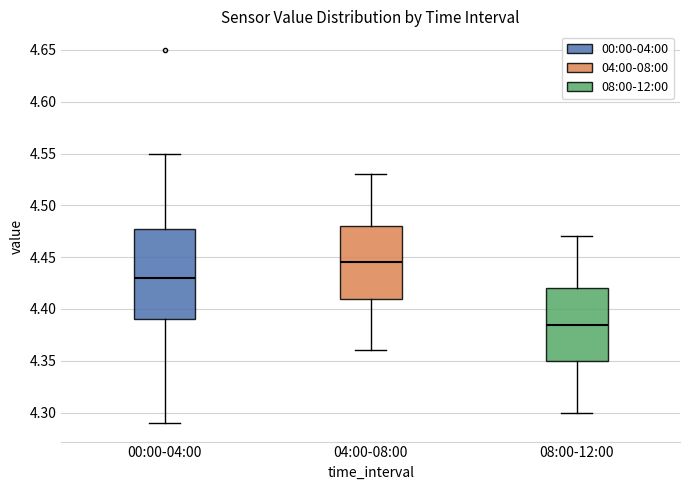

Reading left to right, read every box against the y-axis: the position of its median line, the range the box covers, and the ends of its whiskers. The values are not printed on the chart, so give them approximately, as read against the axis.

00:00-04:00: median 4.430, box 4.390 to 4.480, whiskers 4.290 to 4.550
04:00-08:00: median 4.445, box 4.410 to 4.480, whiskers 4.360 to 4.530
08:00-12:00: median 4.385, box 4.350 to 4.420, whiskers 4.300 to 4.470